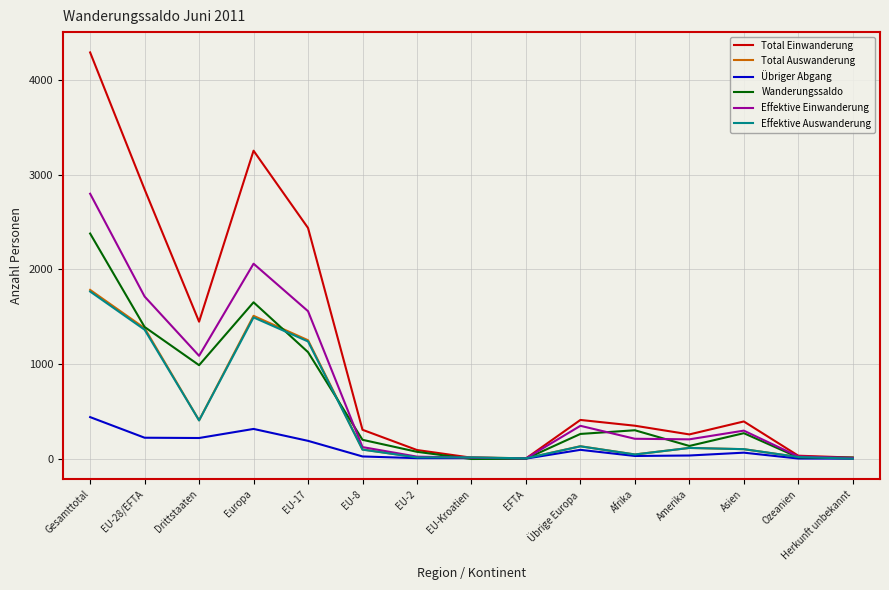

What is the difference between the maximum and minimum values in the Wanderungssaldo series?

2384